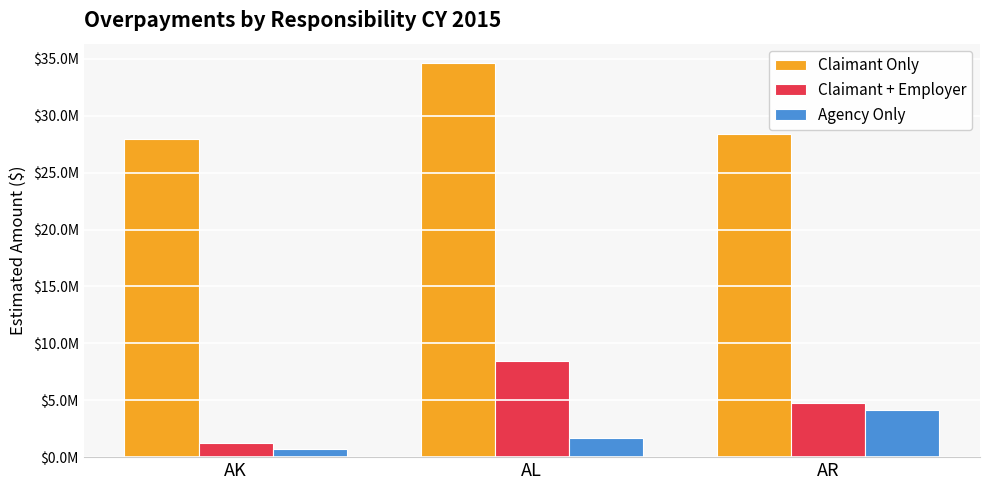

Which has a higher value, AR or AK?

AR